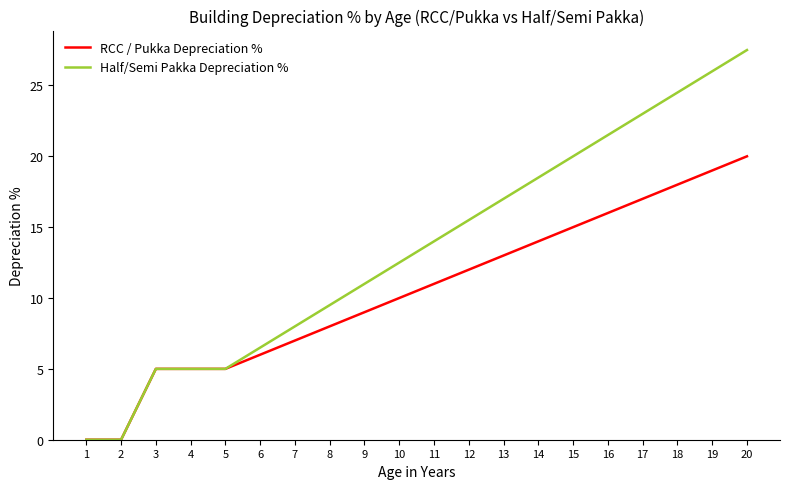

Is this an area chart (filled region under the line)?

No